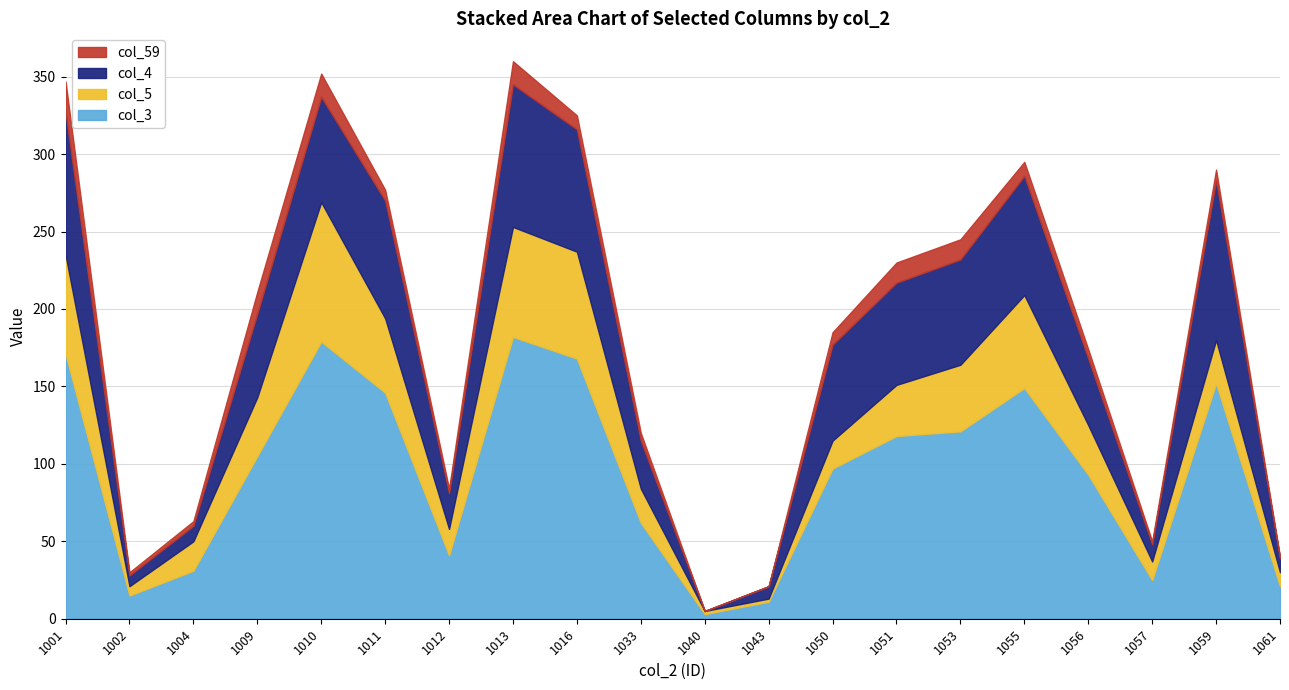

Which category has the highest value in the col_59 series?

1001